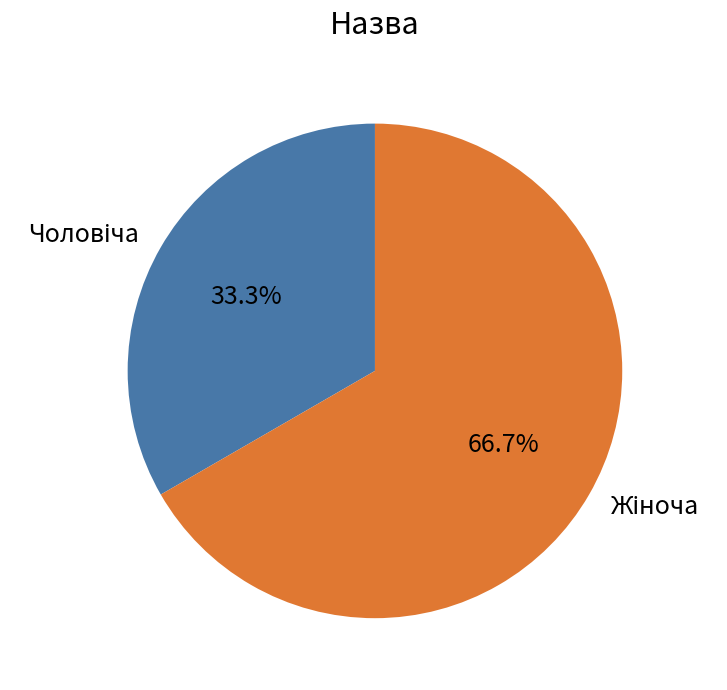

How many segments does this pie chart have?

2